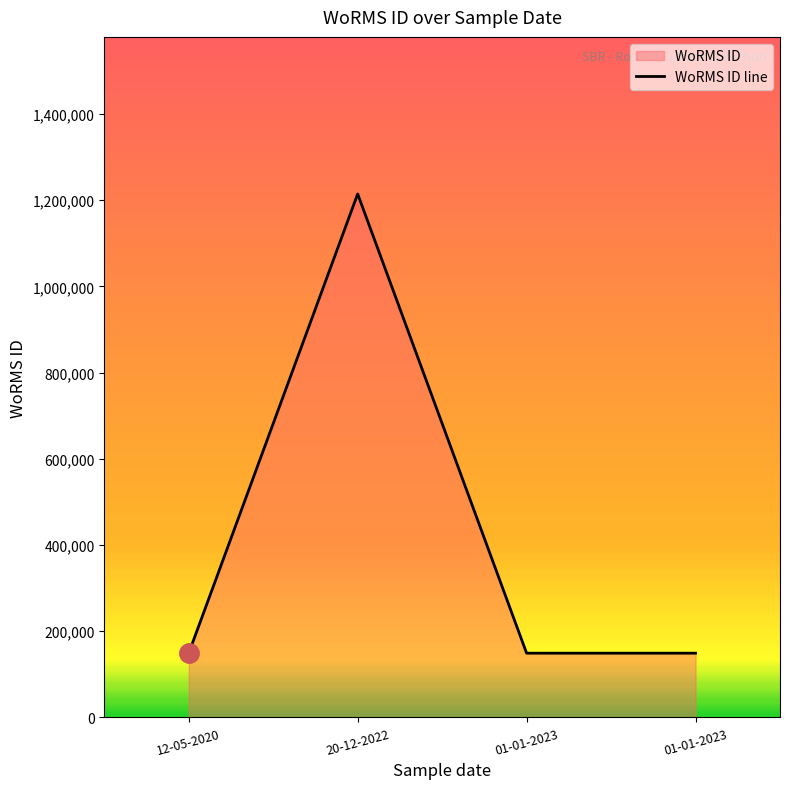

Reading right to left, list all the values displayed in this chart.

149045	149045	1214732	149045